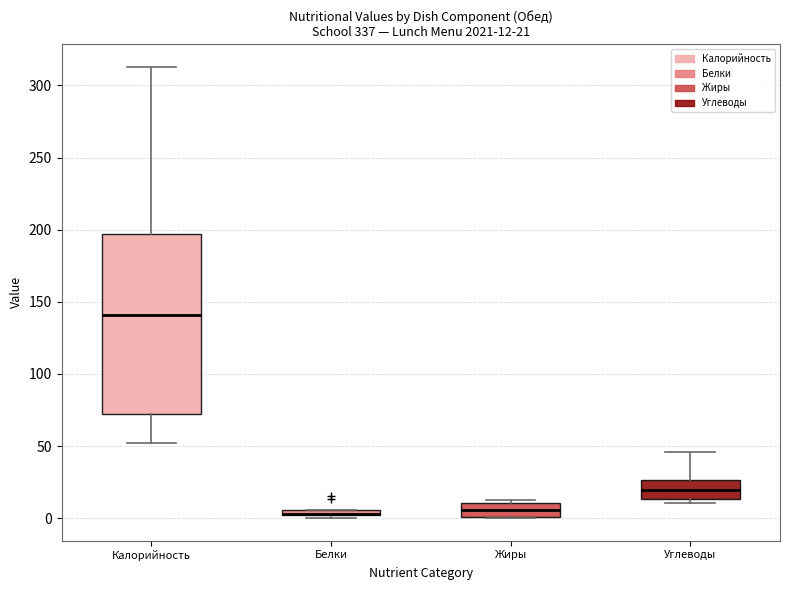

Comparing the boxes themselves (not the whiskers), which one is the tallest?

Калорийность